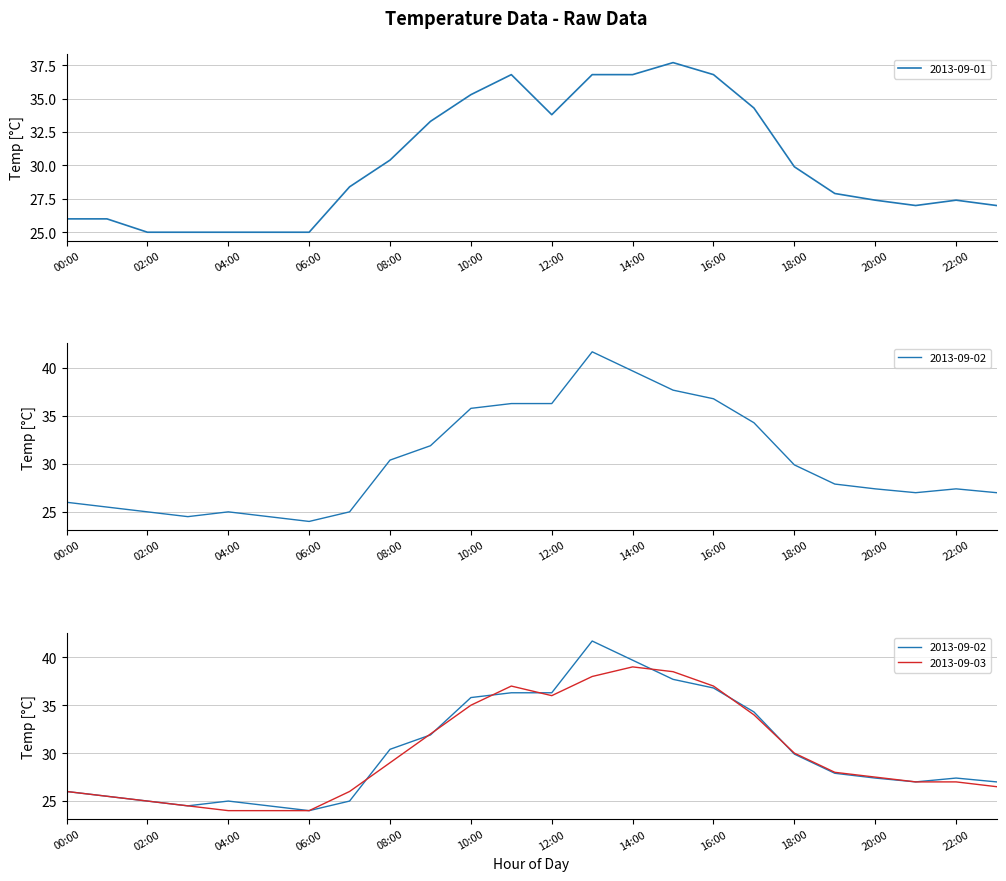

At how many categories does at least one series exceed 34?

8